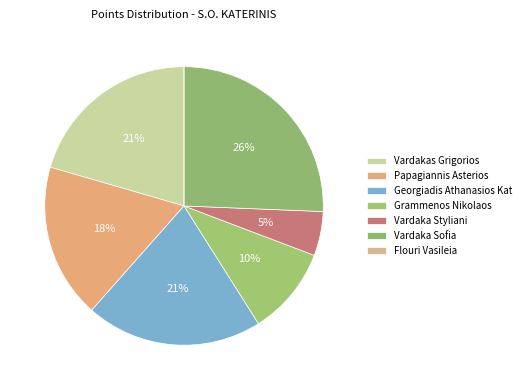

Combined, what portion of the pie is Flouri Vasileia and Vardaka Styliani?

5.1%